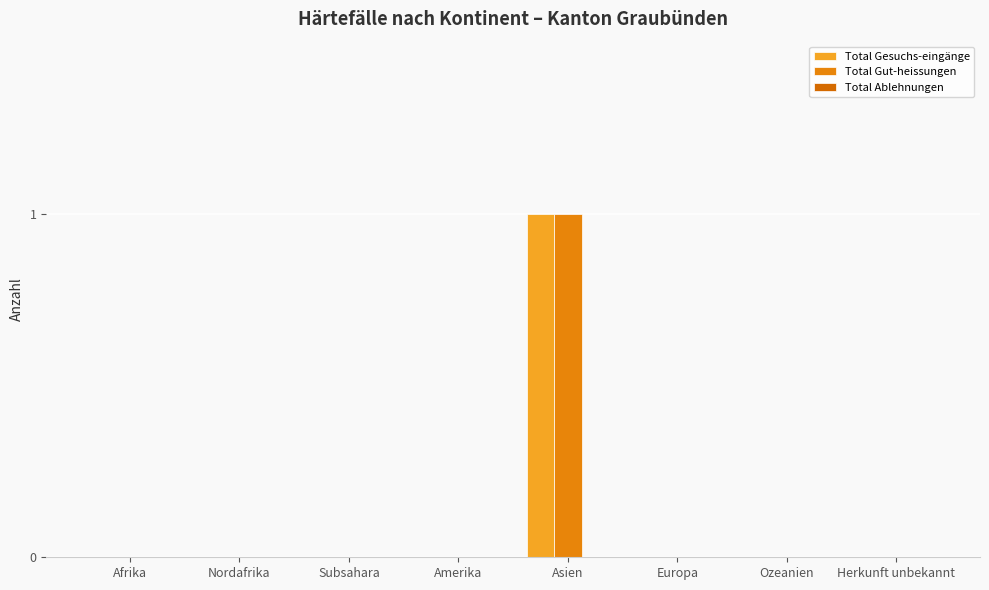

The value of Total Gut-heissungen at Asien is 1. True or false?

True